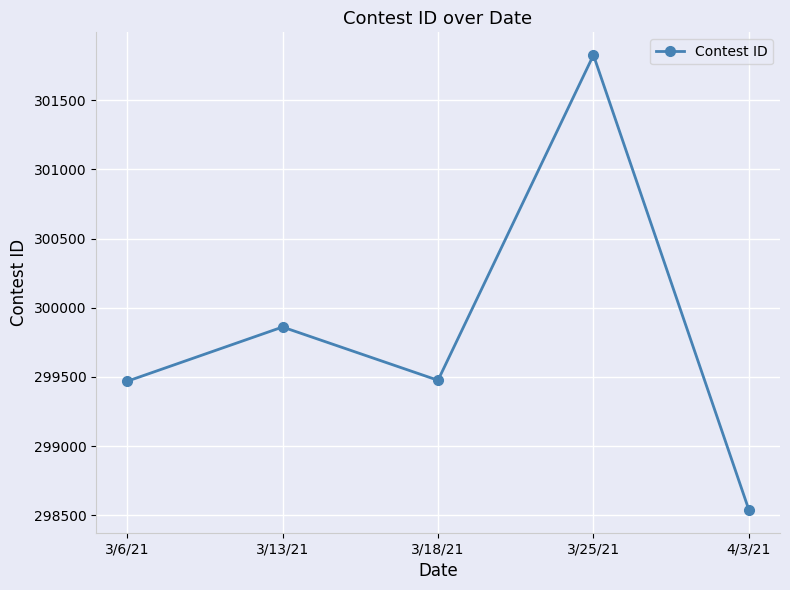

True or false: the data shows 301826 at 3/25/21.

True